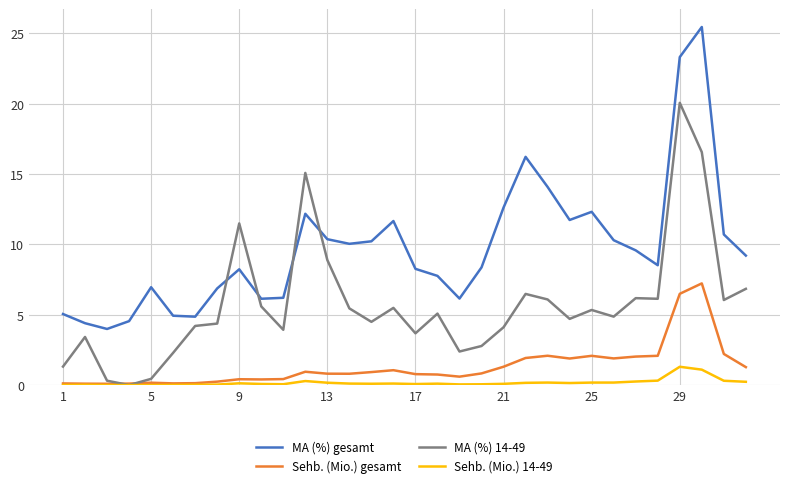

Rank the series by their maximum value, from lowest to highest.

Sehb. (Mio.) 14-49, Sehb. (Mio.) gesamt, MA (%) 14-49, MA (%) gesamt